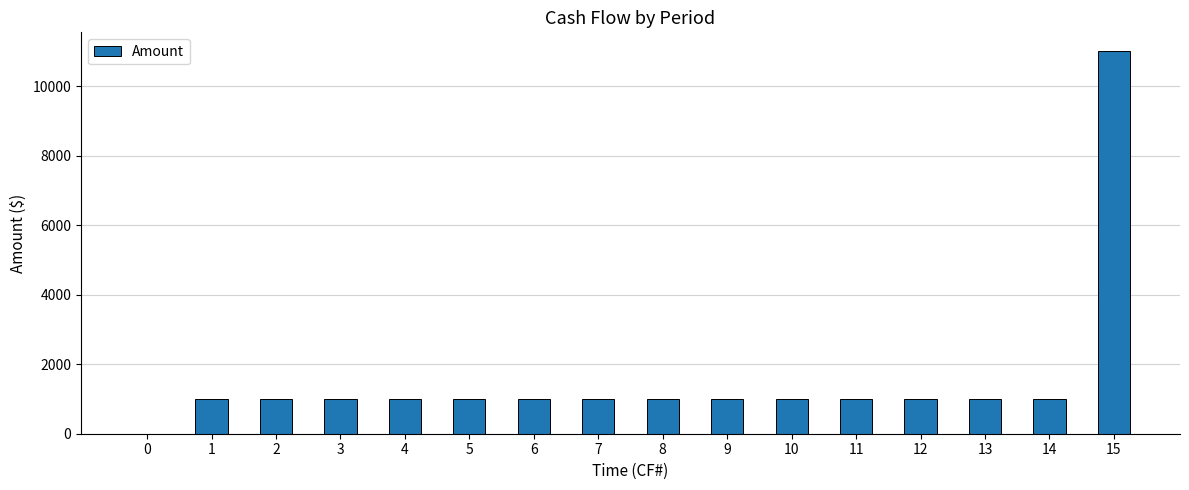

What is the approximate value at 9?

1000